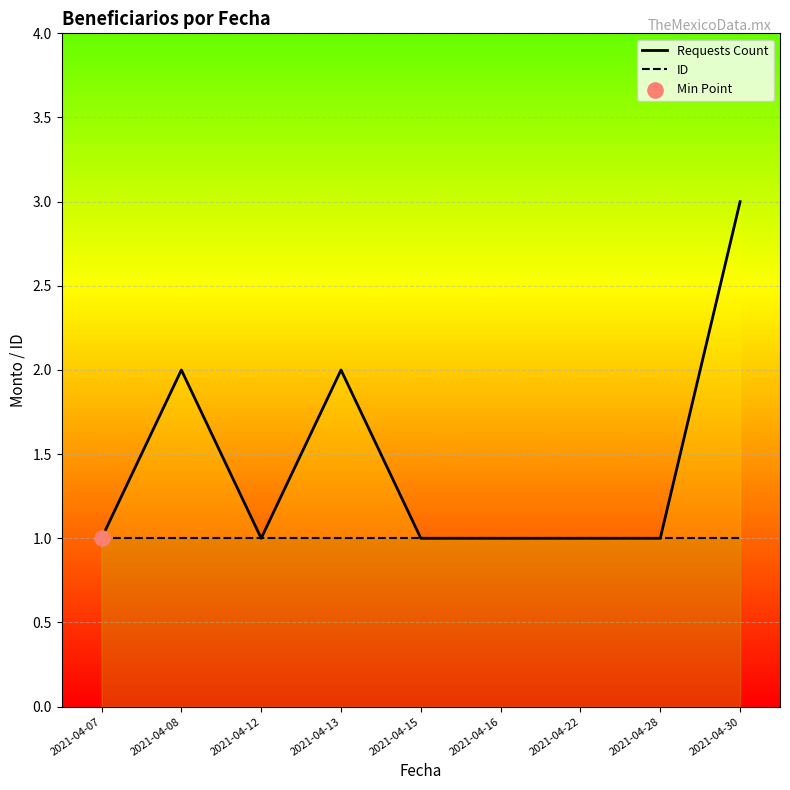

Which series reaches the maximum Y coordinate?

Requests Count